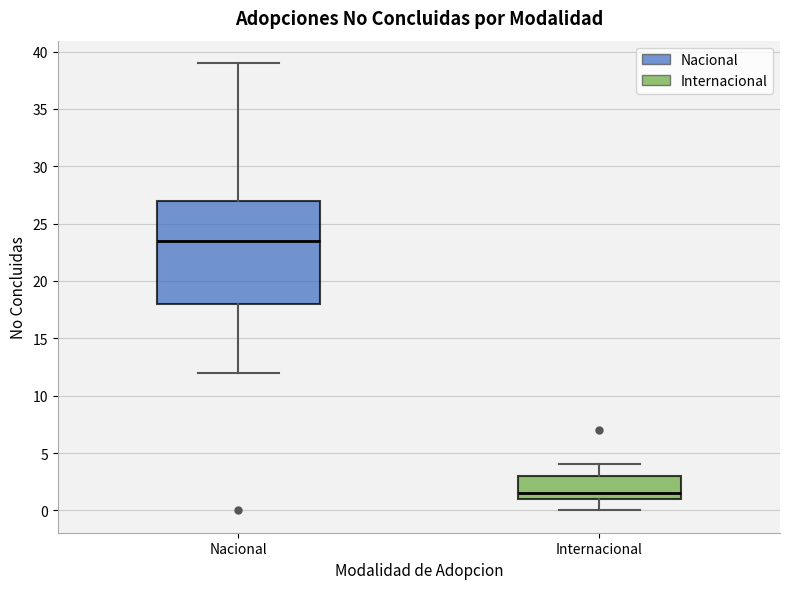

Which box's median line is the highest?

Nacional